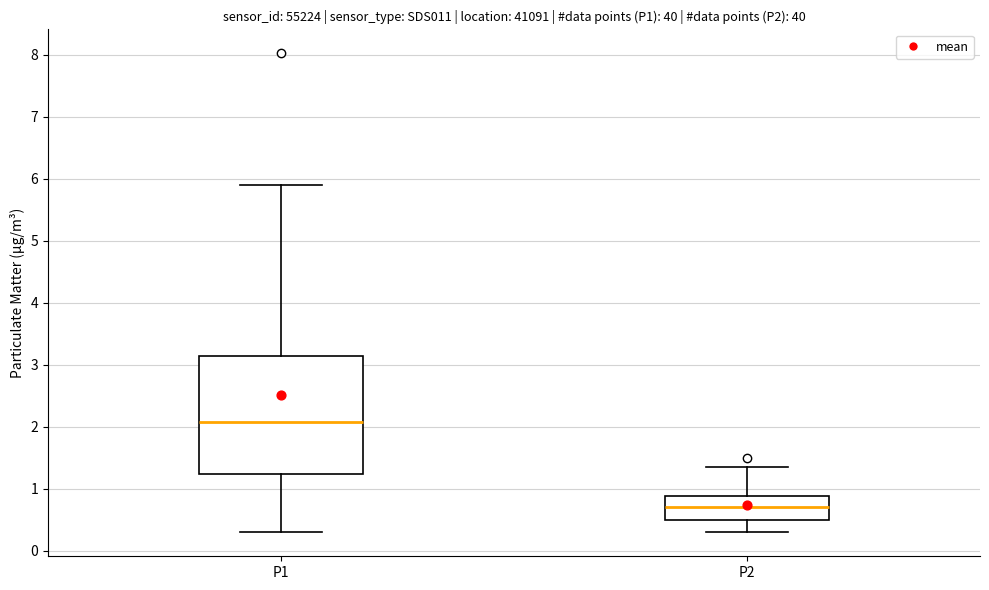

Reading left to right, read every box against the y-axis: the position of its median line, the range the box covers, and the ends of its whiskers. The values are not printed on the chart, so give them approximately, as read against the axis.

P1: median 2.1, box 1.2 to 3.1, whiskers 0.3 to 5.9
P2: median 0.7, box 0.5 to 0.9, whiskers 0.3 to 1.4